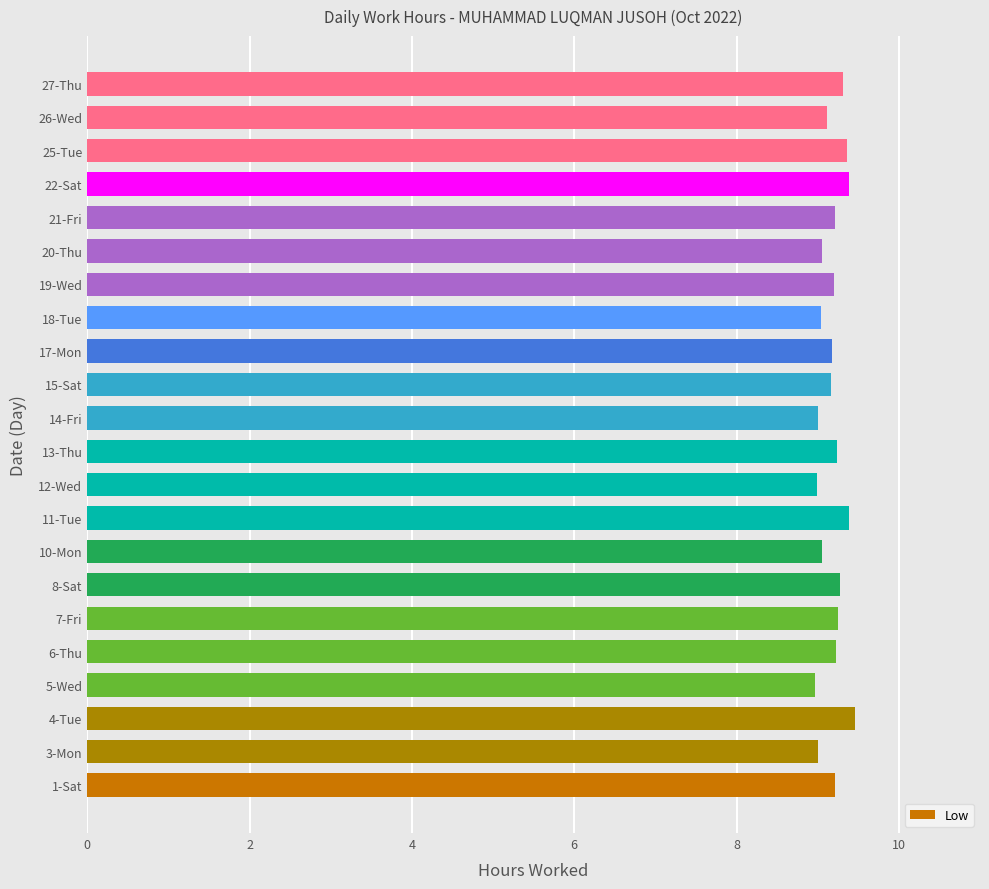

Approximately how many times larger is the value at 18-Tue compared to 12-Wed?

1.0